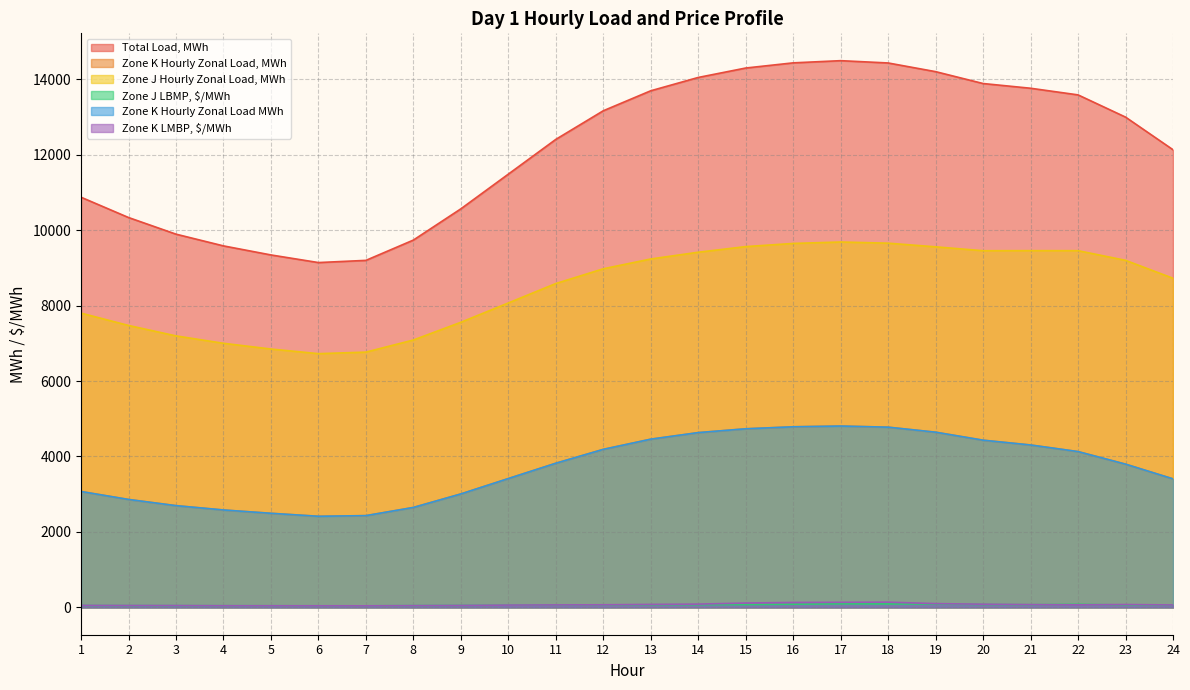

How many interior local peaks does the Zone J LBMP, $/MWh series have?

2